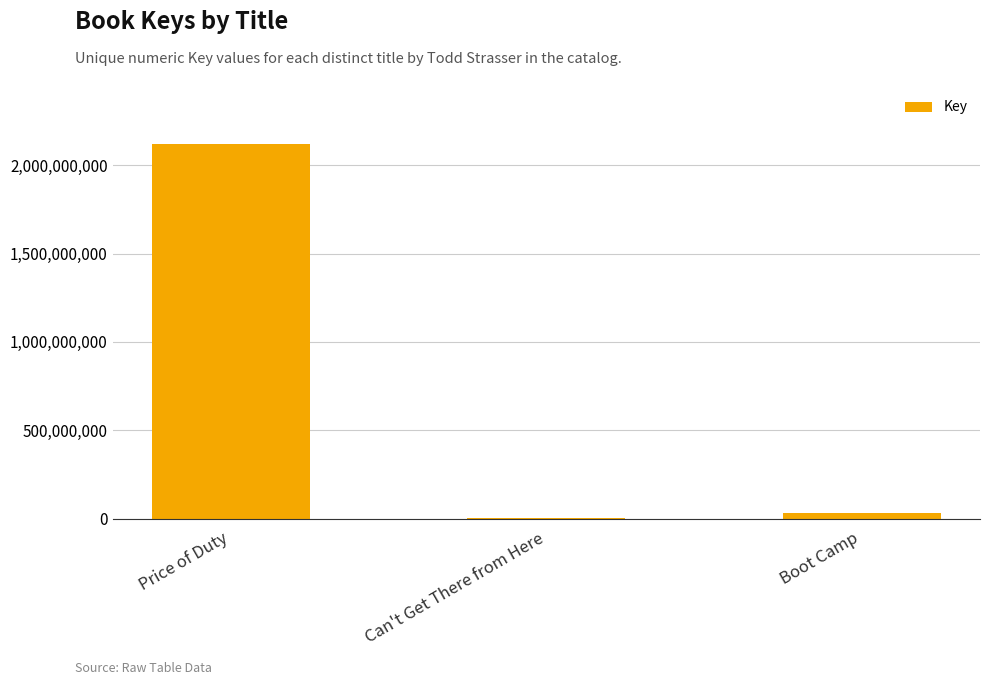

Which has a higher value, Price of Duty or Can't Get There from Here?

Price of Duty